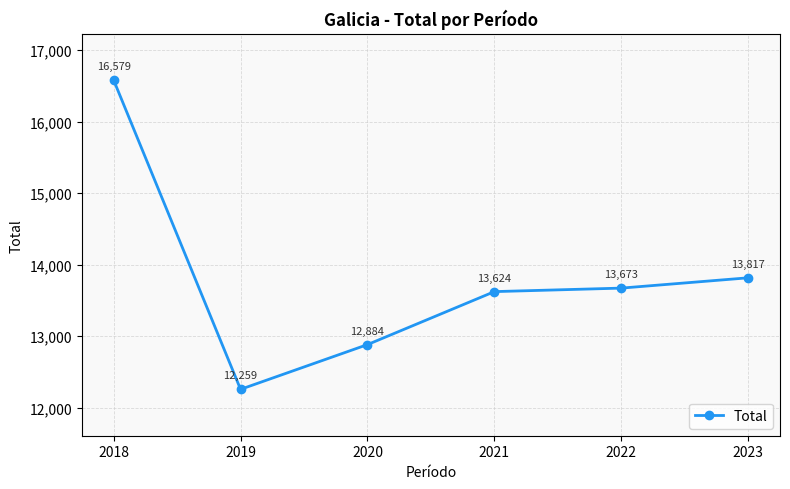

At which category does the data reach its first local valley?

2019